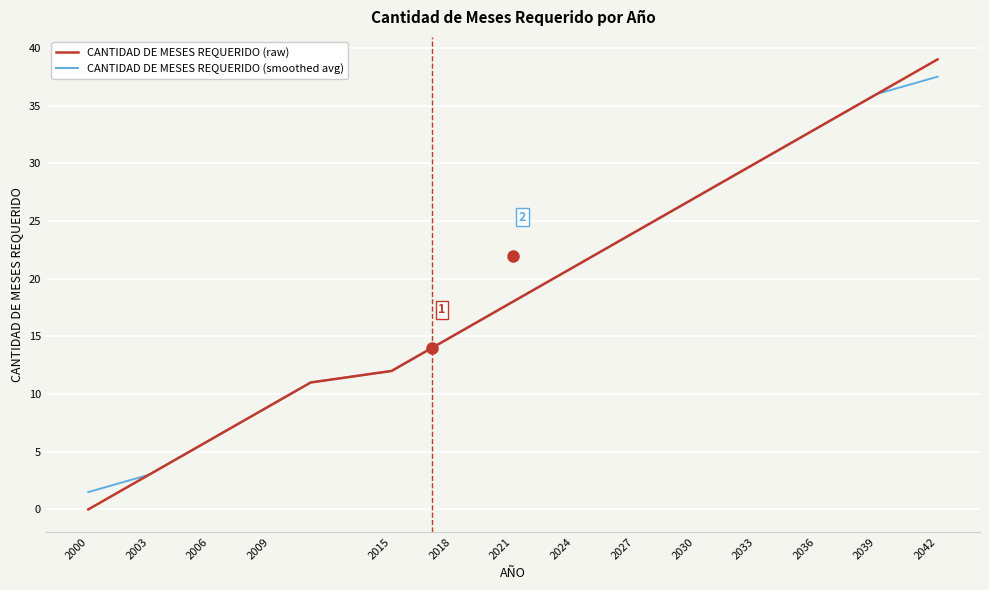

Which series has the widest spread of values?

CANTIDAD DE MESES REQUERIDO (raw)